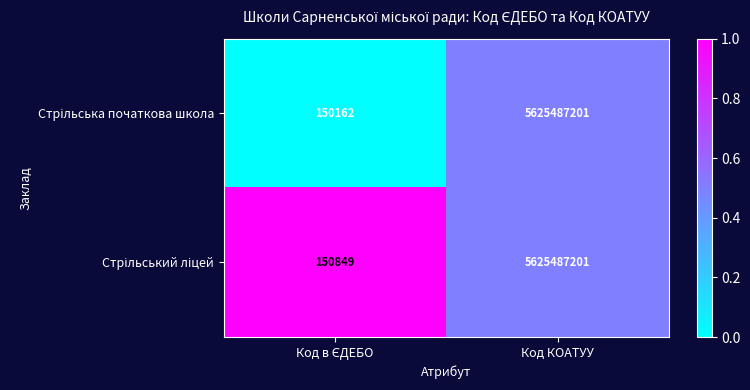

Count the number of data series in this chart.

2